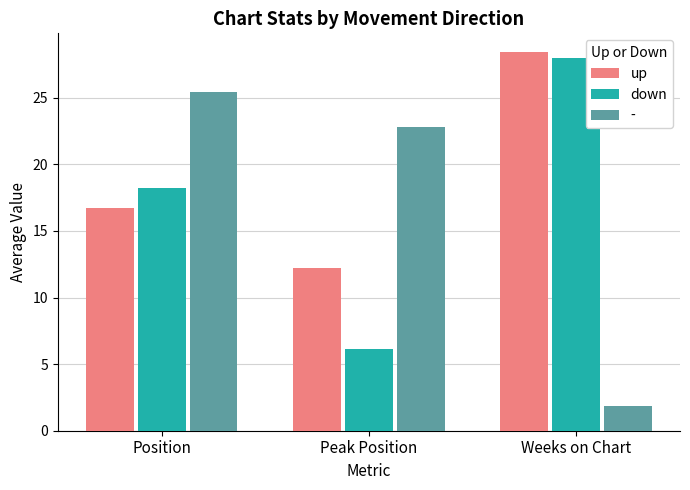

What is the average value of the down series?

17.5